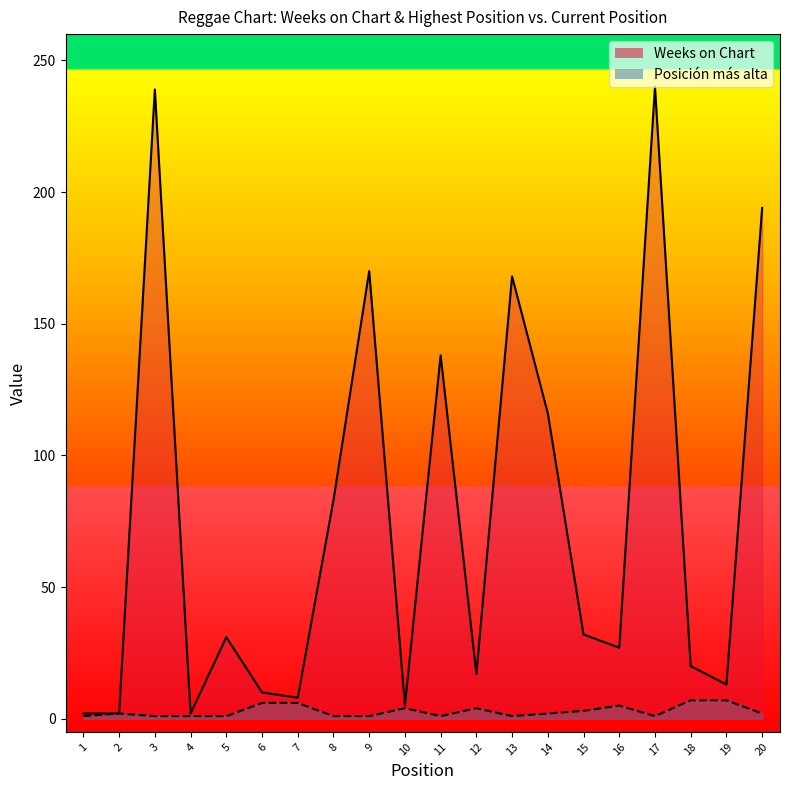

The value of Posición más alta at 17 is 0. True or false?

False